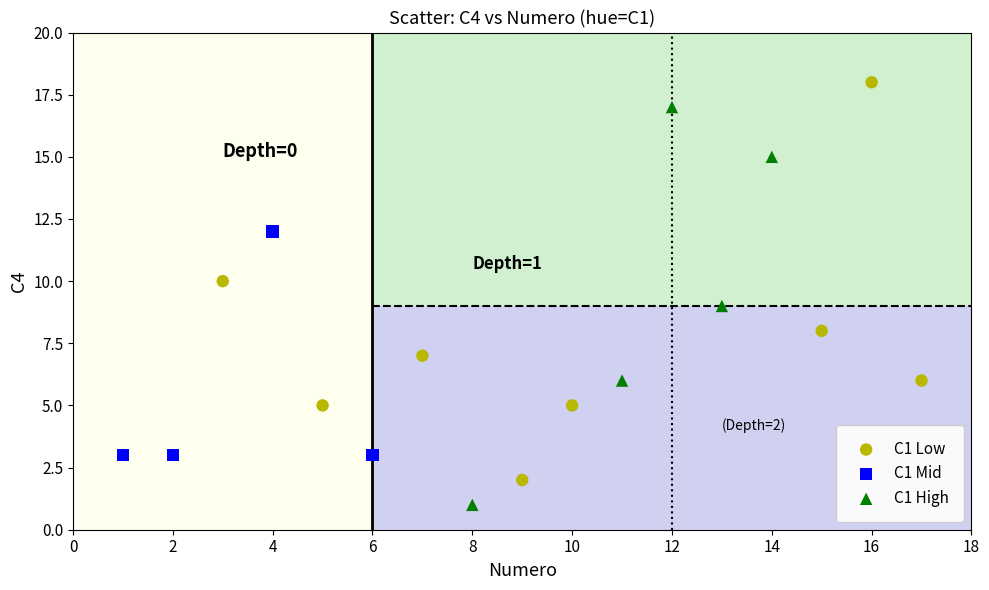

Which series contains the lowest Y value?

C1 High